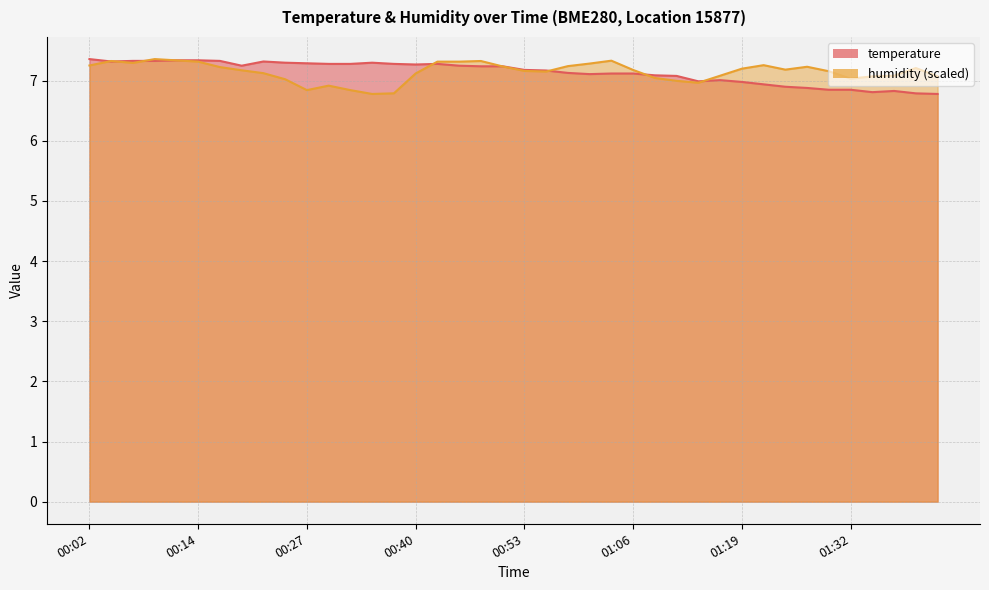

Which category has the lowest value across all series?

01:42